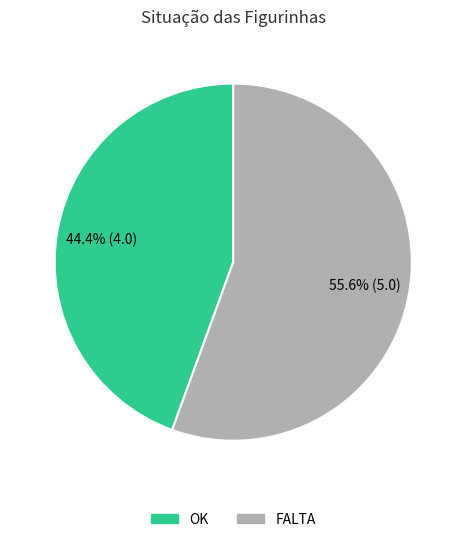

Is it true that OK is 34% of the pie?

False